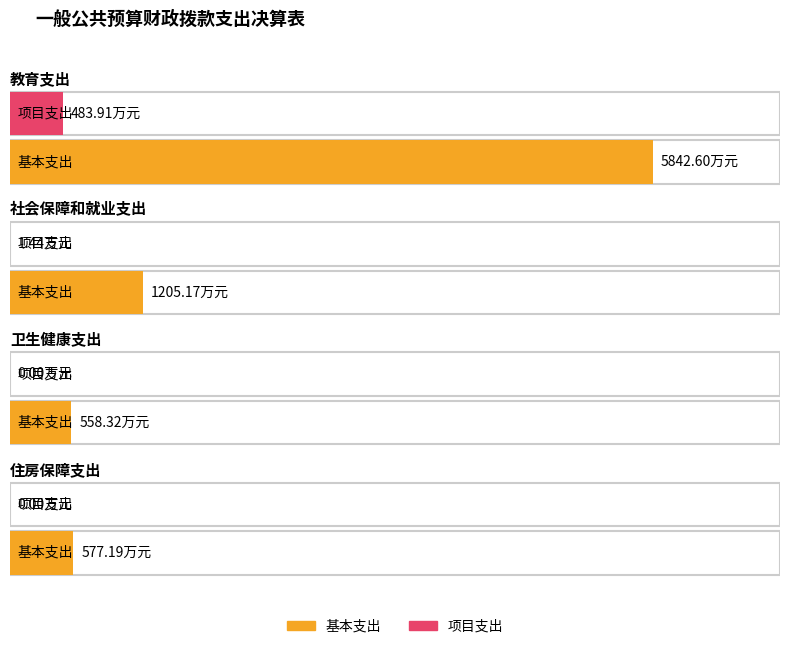

Which category has the lowest value across all series?

卫生健康支出